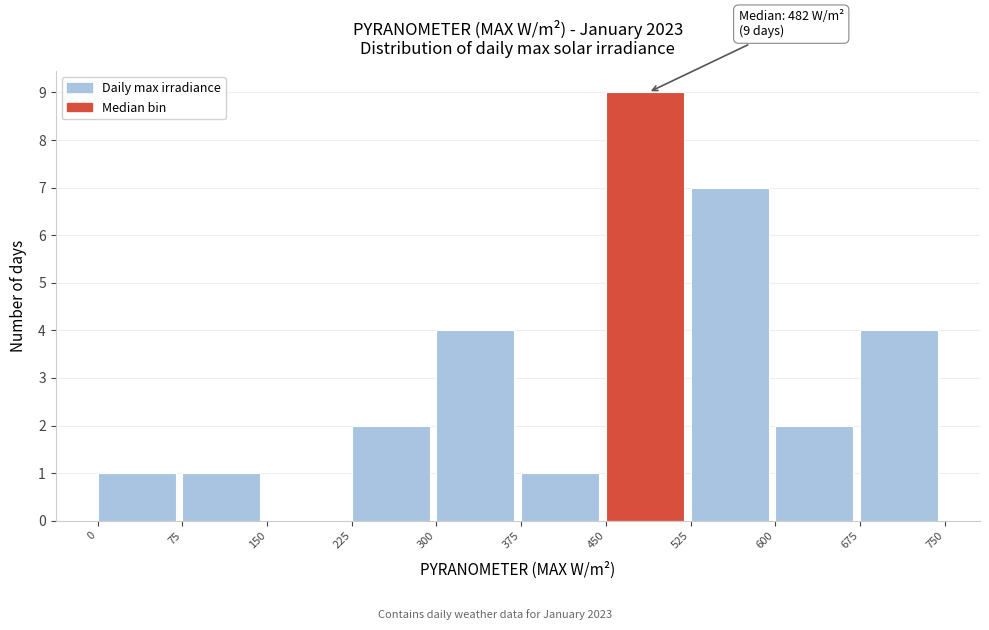

Which range on the x-axis has the tallest bar?

450 to 525